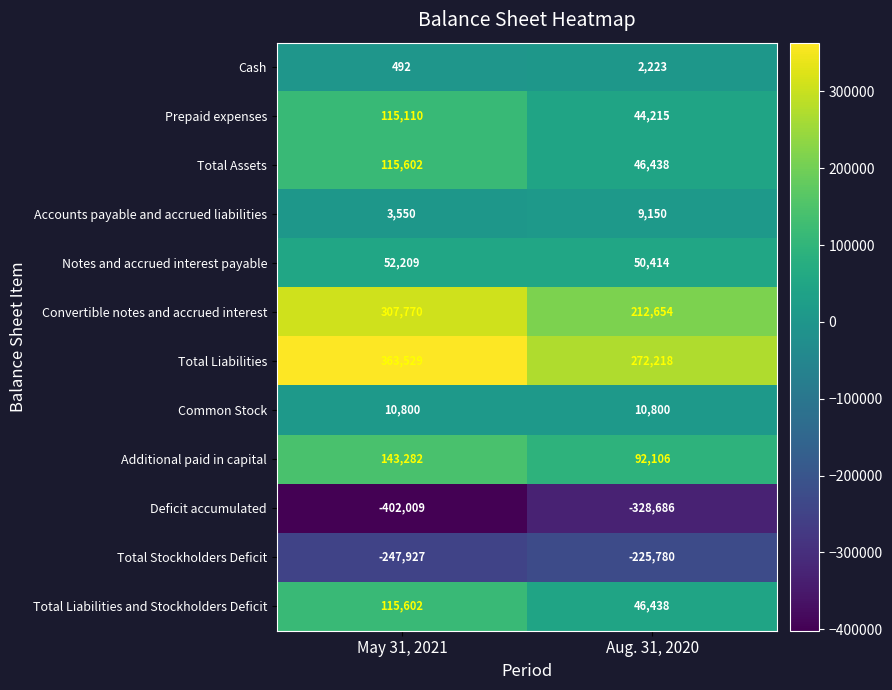

The Prepaid expenses series shows 44215 at Aug. 31, 2020. True or false?

True